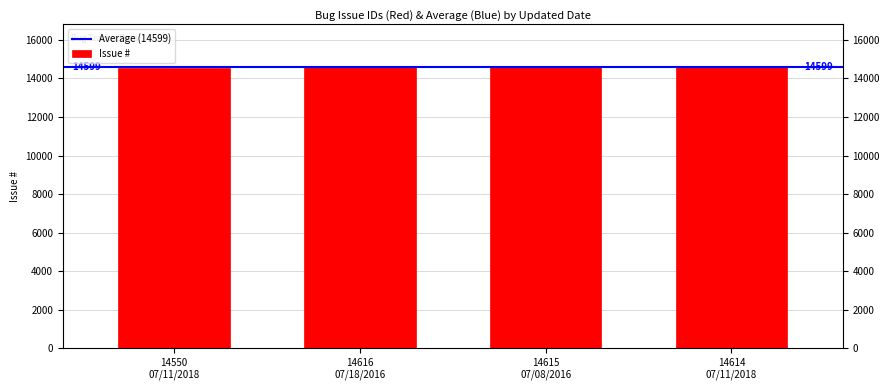

What is the sum of all values?

58395